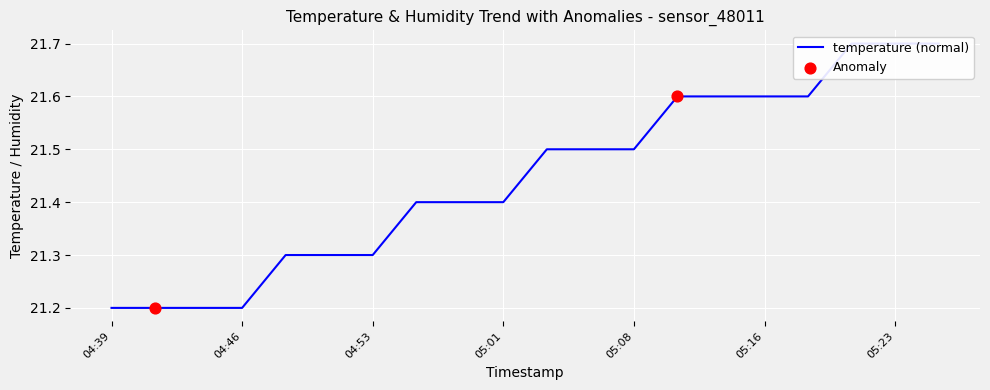

What is the change in value from 05:06 to 05:21?

+0.2